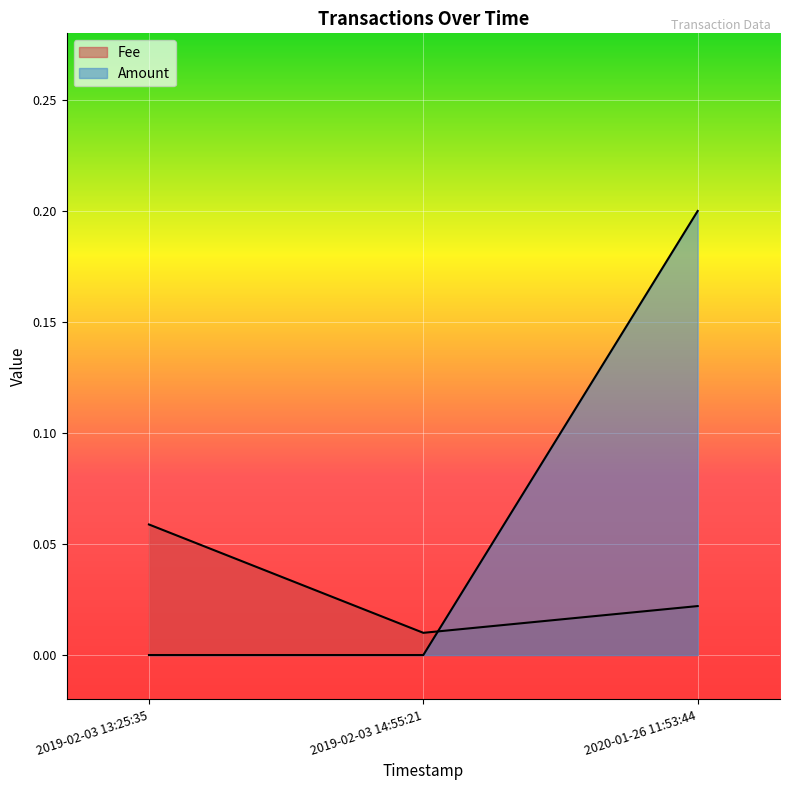

Between 2019-02-03 13:25:35 and 2019-02-03 14:55:21, which is larger?

2019-02-03 13:25:35